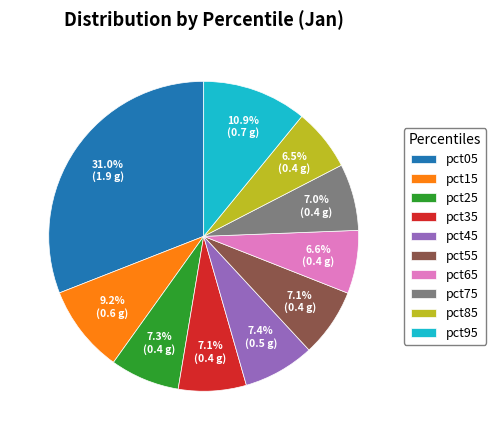

Which category has the biggest portion of the pie?

pct05